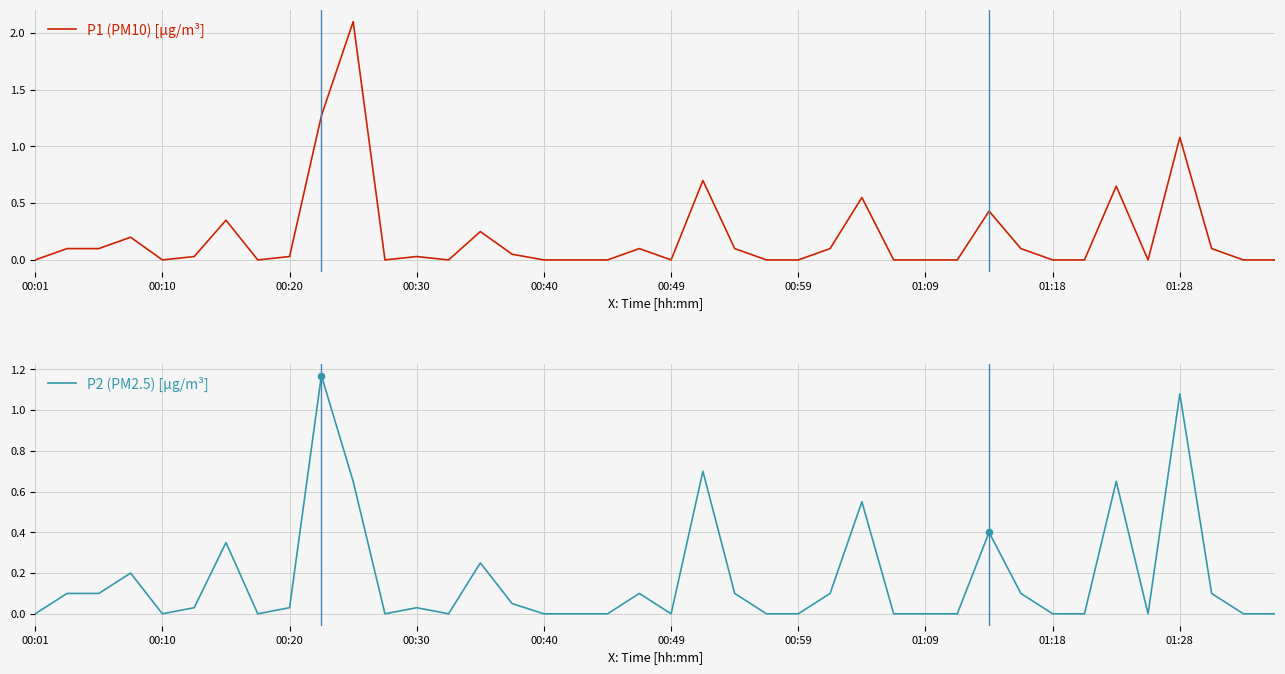

At how many categories does at least one series exceed 0?

21